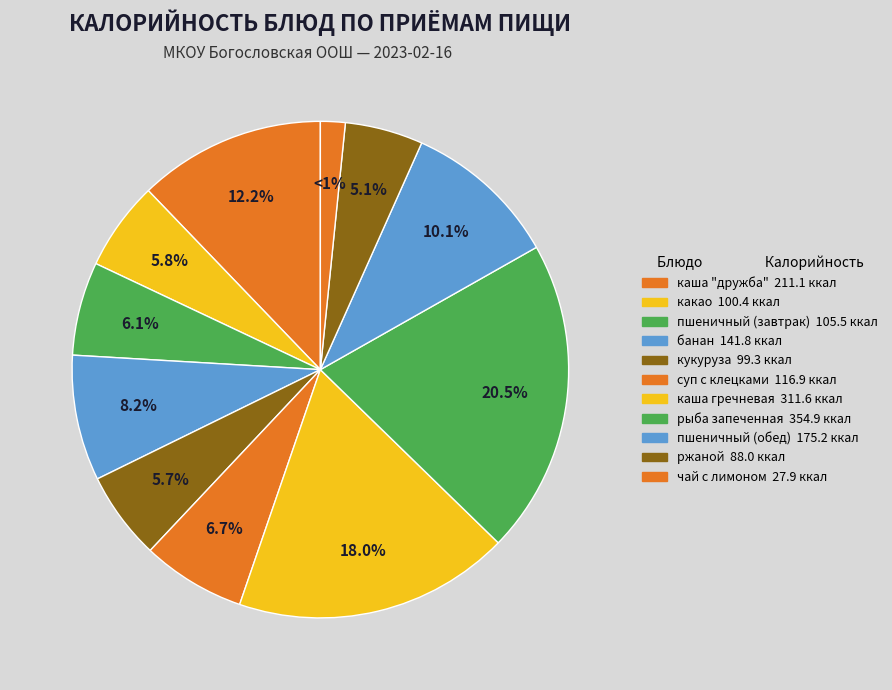

Is there a majority slice in this chart?

No